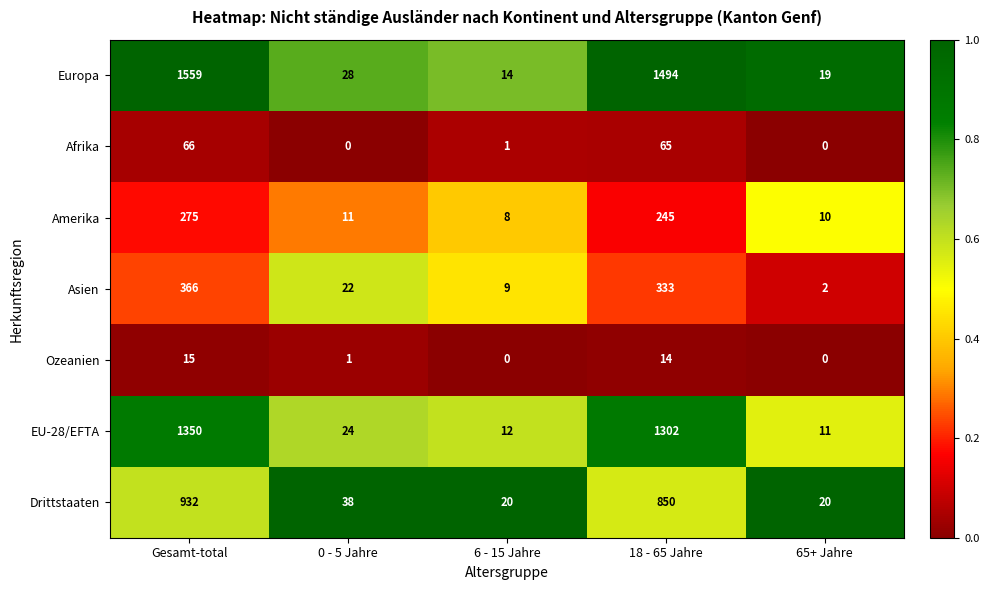

What is the maximum value for Asien?

366